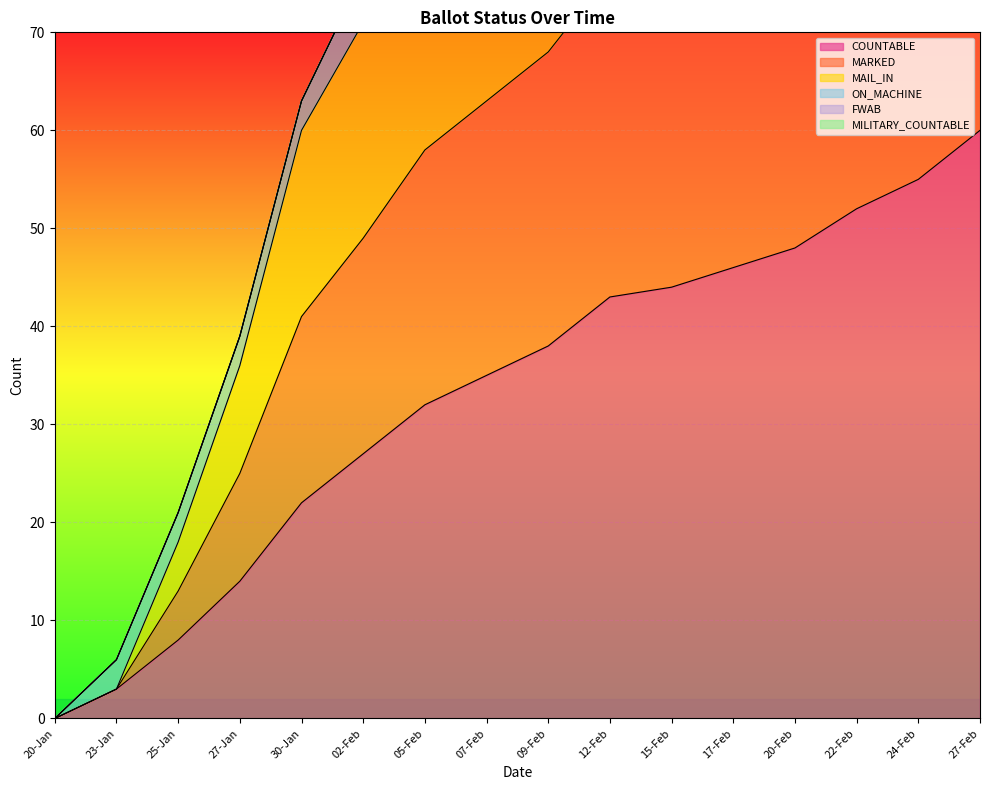

How many categories are shown in the chart?

16